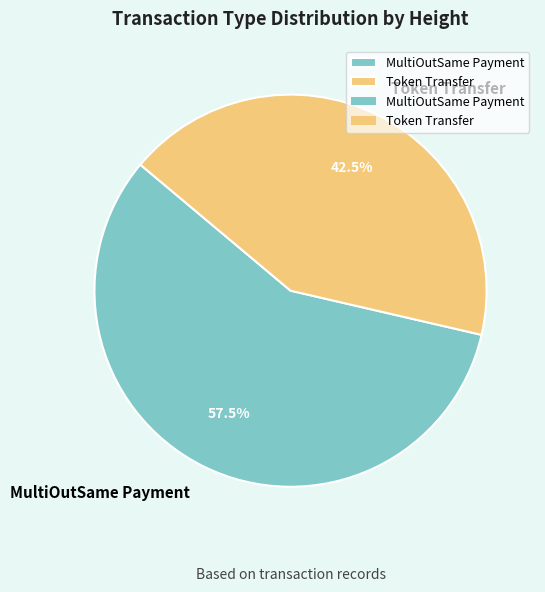

Rank the categories by value from lowest to highest.

Token Transfer, MultiOutSame Payment